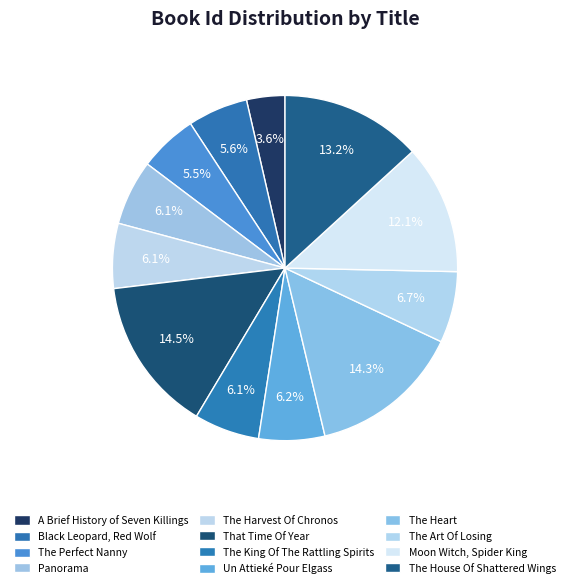

Count the number of slices in the pie.

12